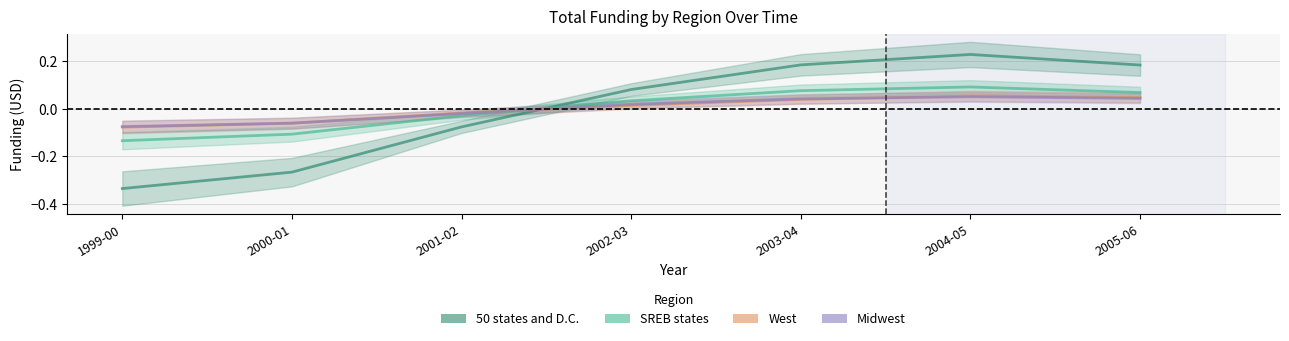

The value of 50 states and D.C. at 2005-06 is 0.2. True or false?

True